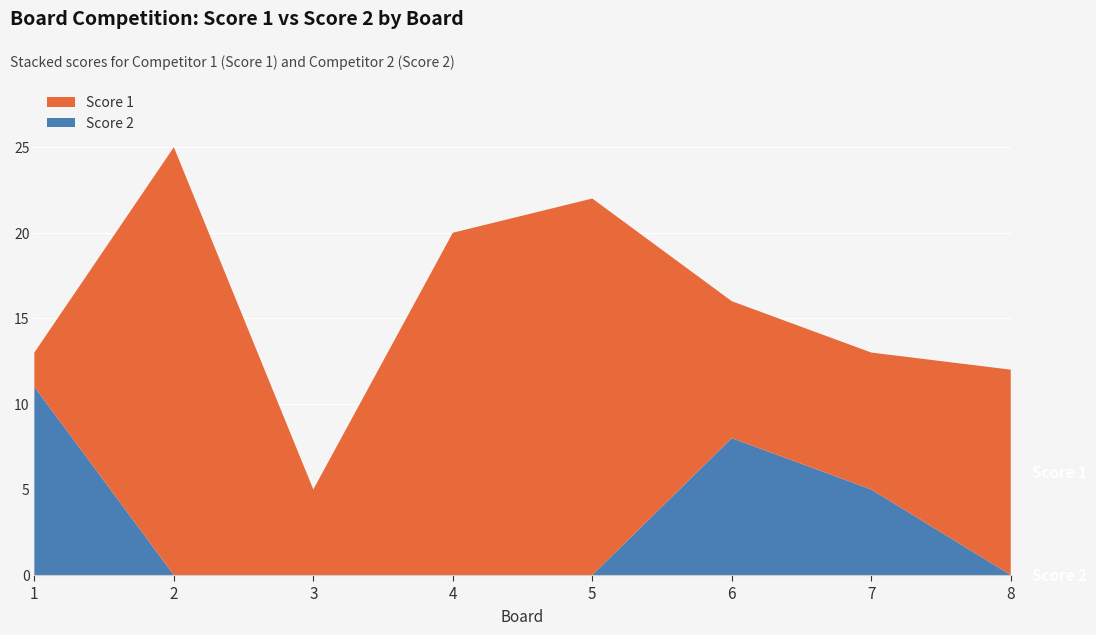

Reading left to right, transcribe all the data shown in this chart.

Score 1: 2	25	5	20	22	8	8	12
Score 2: 11	0	0	0	0	8	5	0